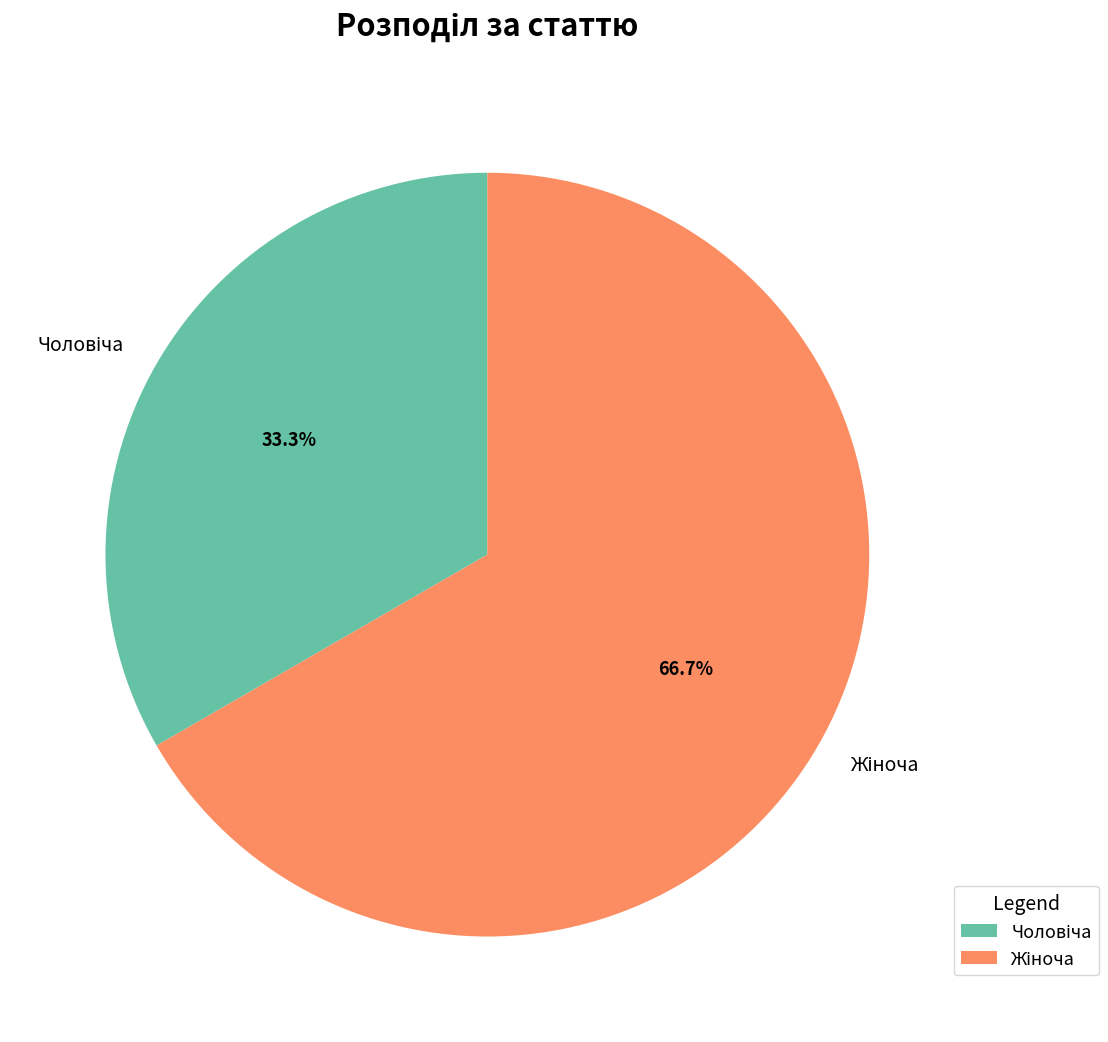

How many slices are in this pie chart?

2